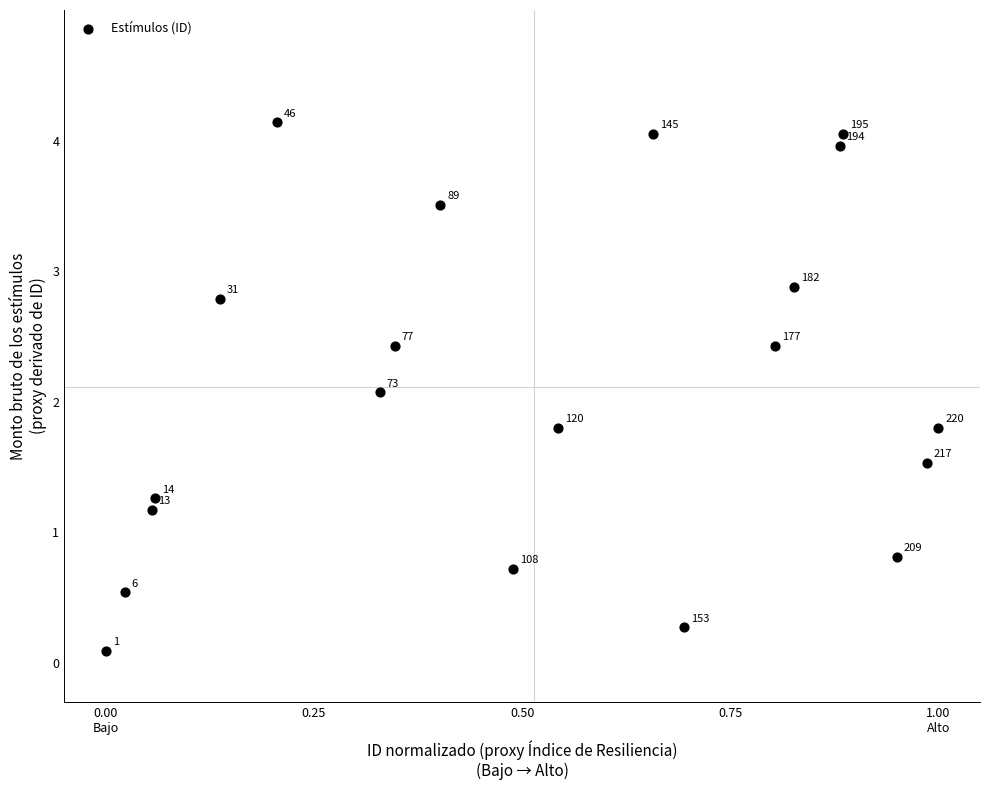

What is the range of X values (max minus min)?

1.0